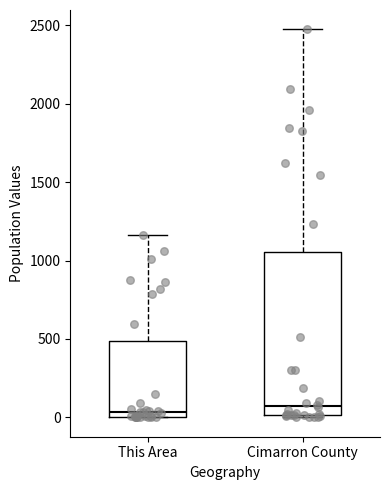

Which box is the tallest, from its lower edge to its upper edge?

Cimarron County